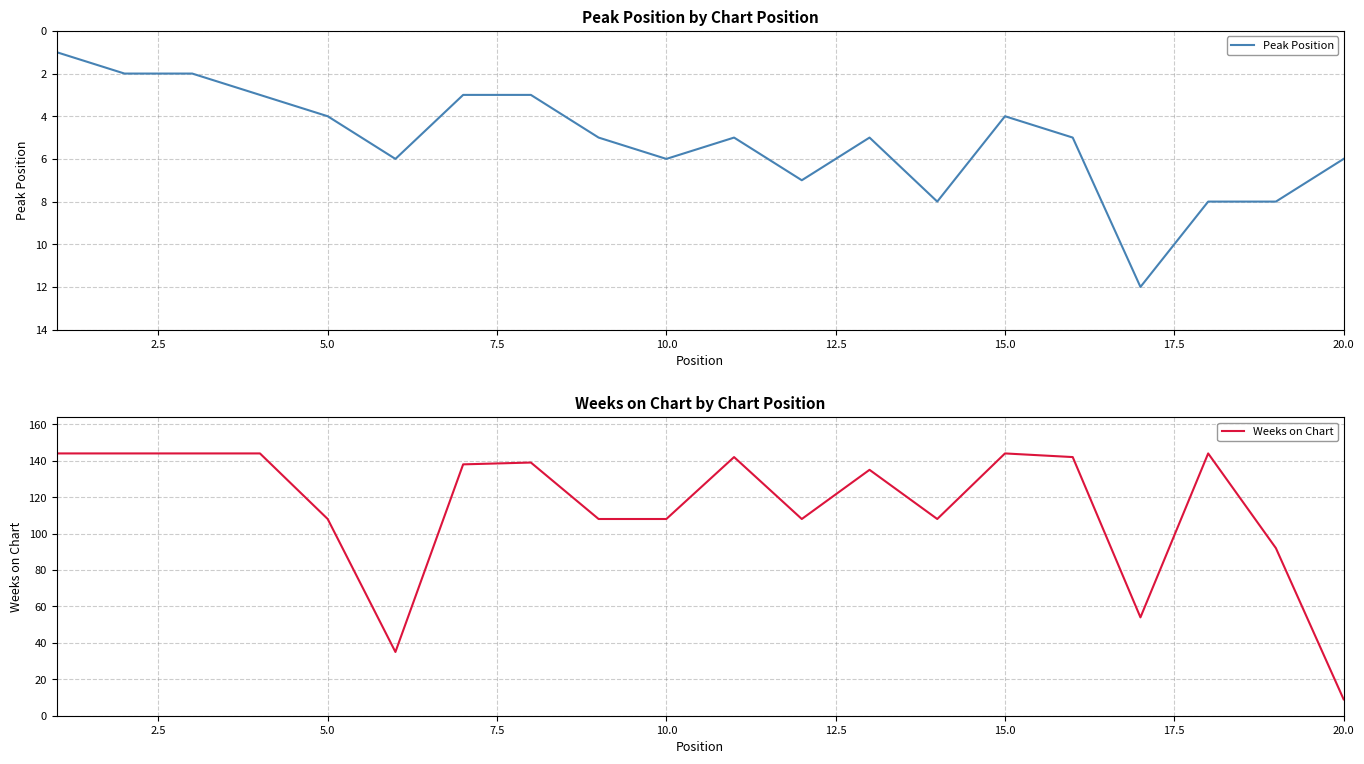

Rank the series by their average value, from lowest to highest.

Peak Position, Weeks on Chart